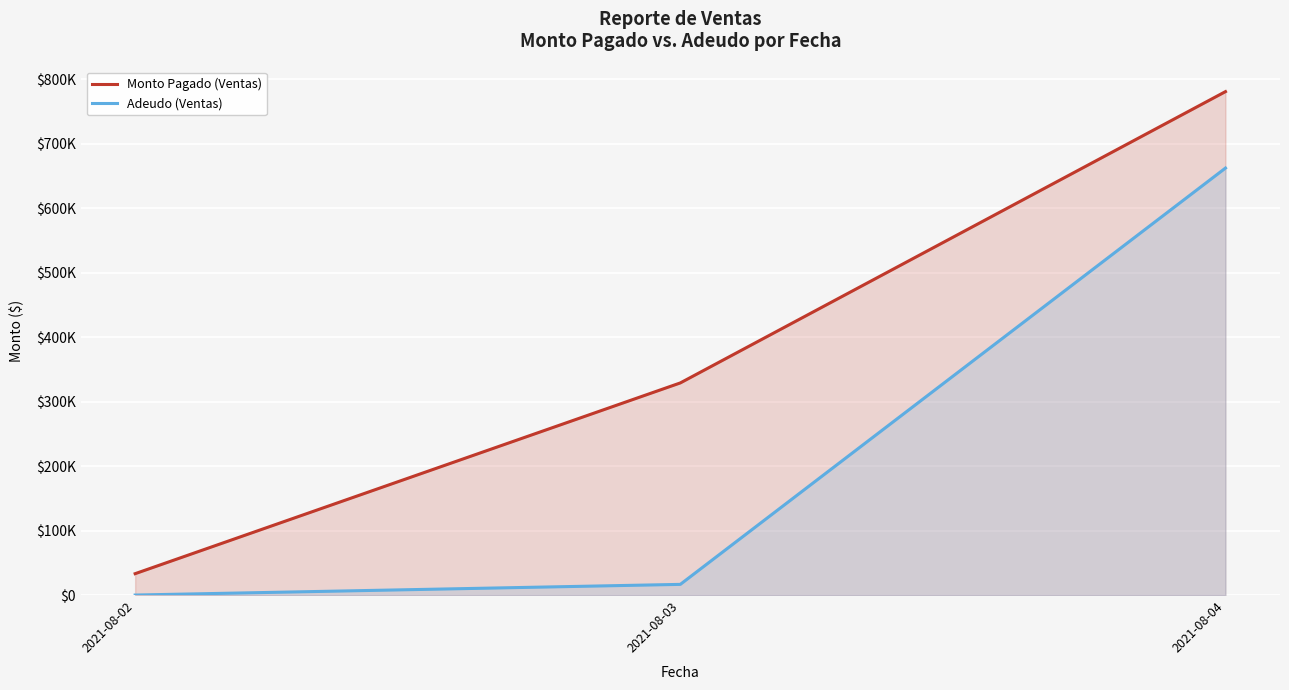

Does the chart display data point markers on the line(s)?

No